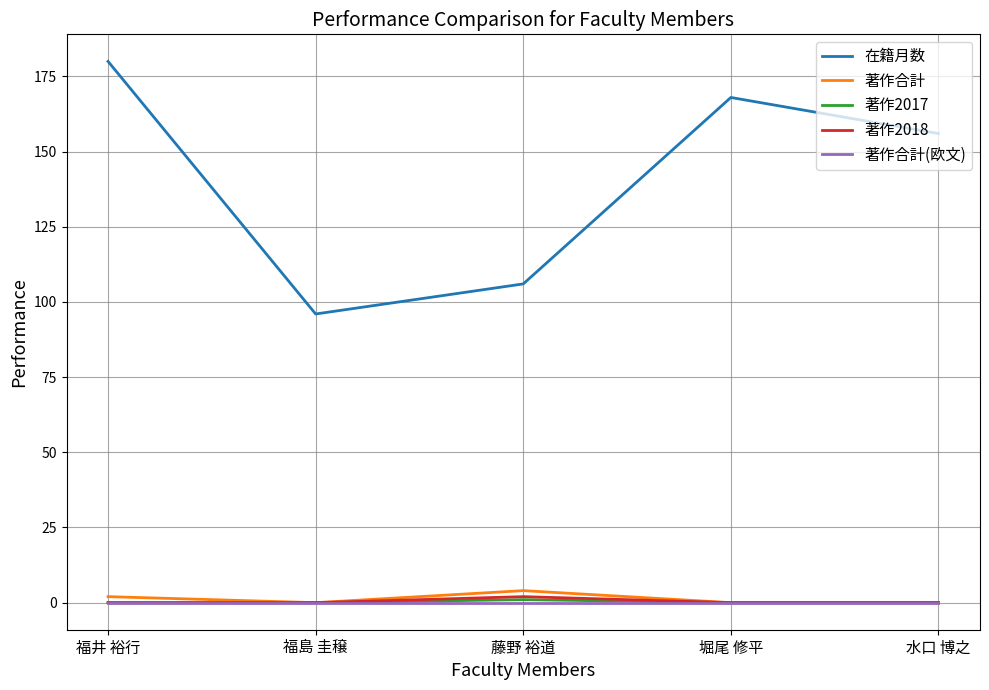

What is the maximum value for 著作合計?

4